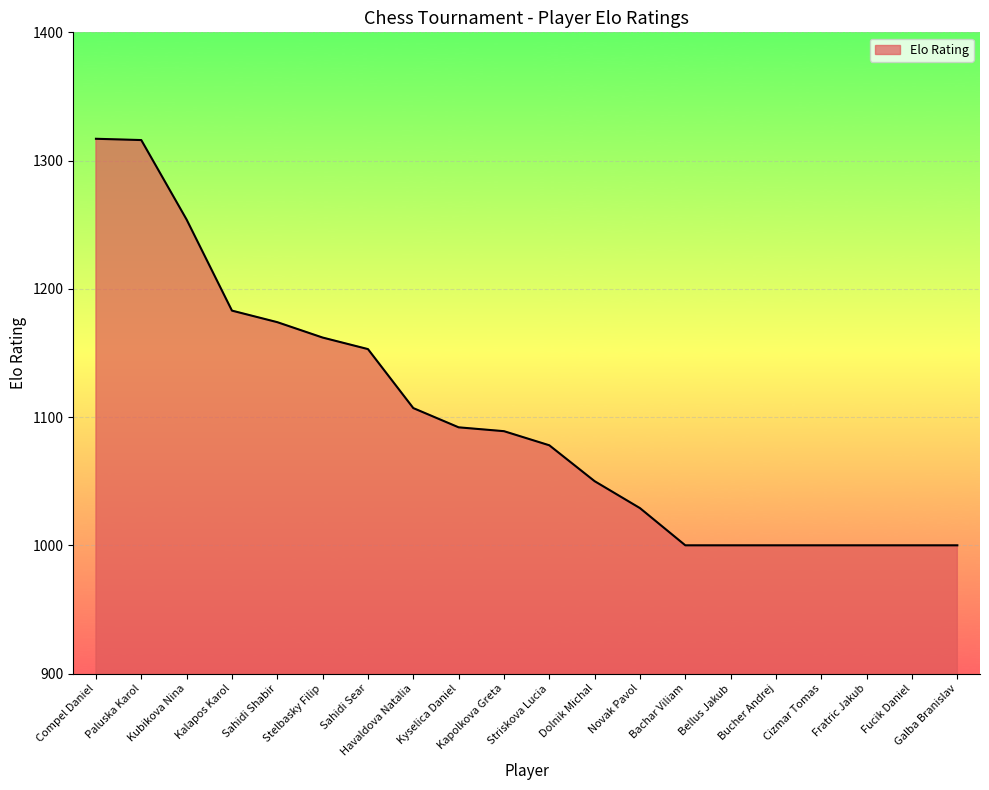

What position from the right is Sahidi Sear?

14